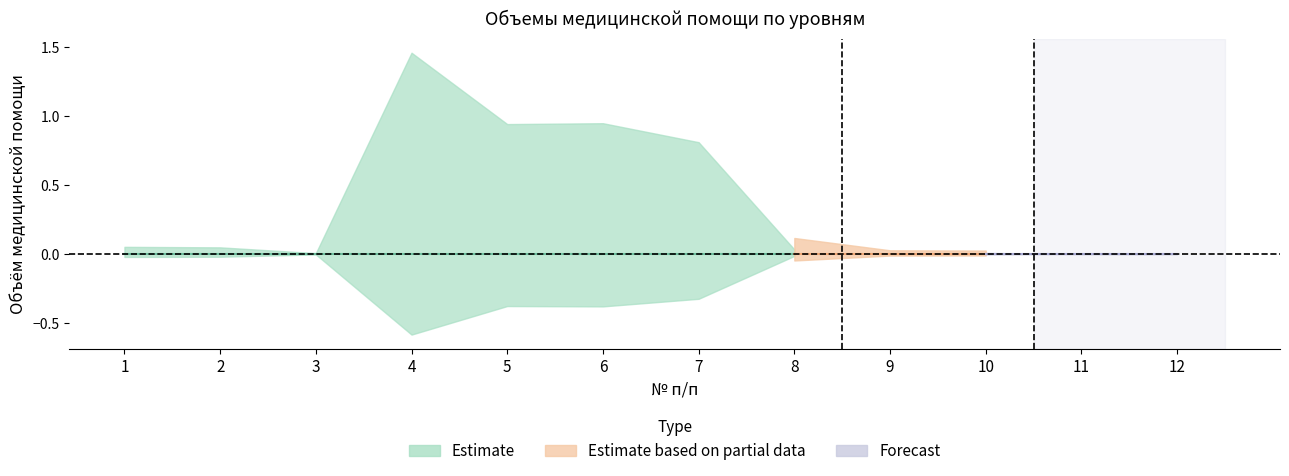

What is the spread (max minus min) of values at 12?

0.2